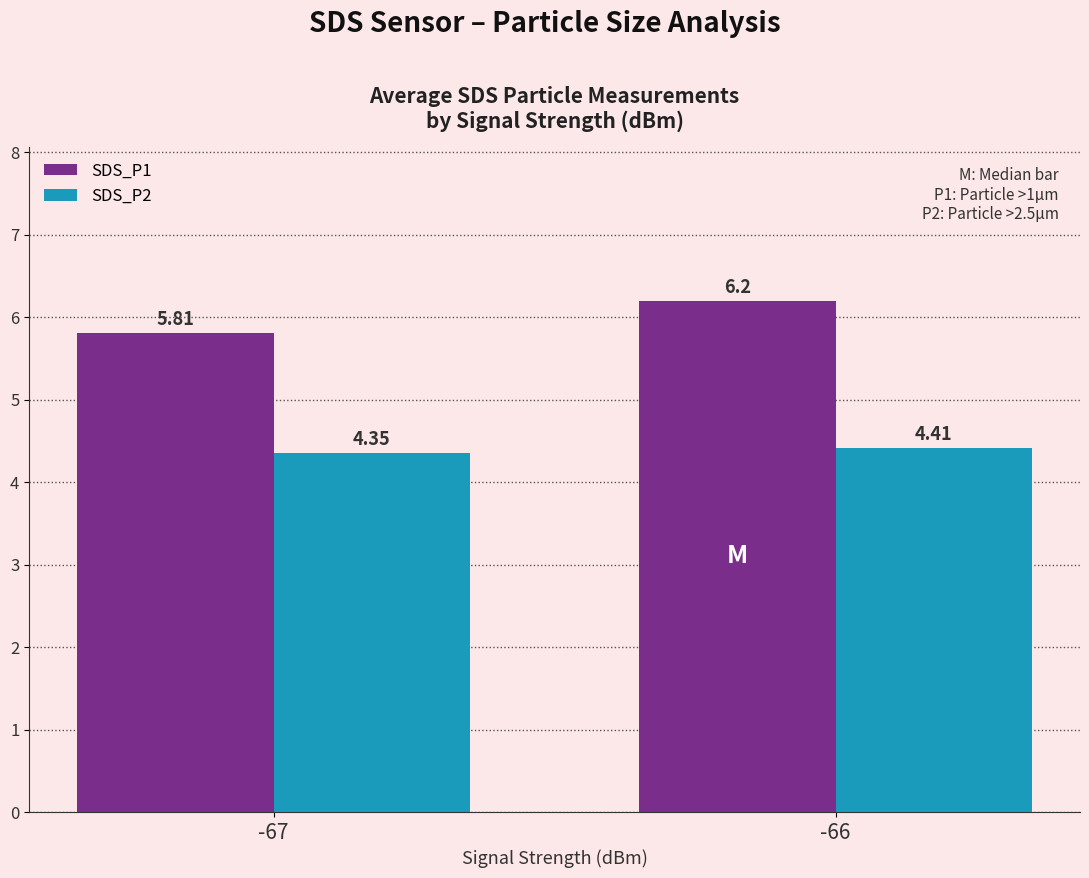

What is the sum of all SDS_P2 values?

8.8